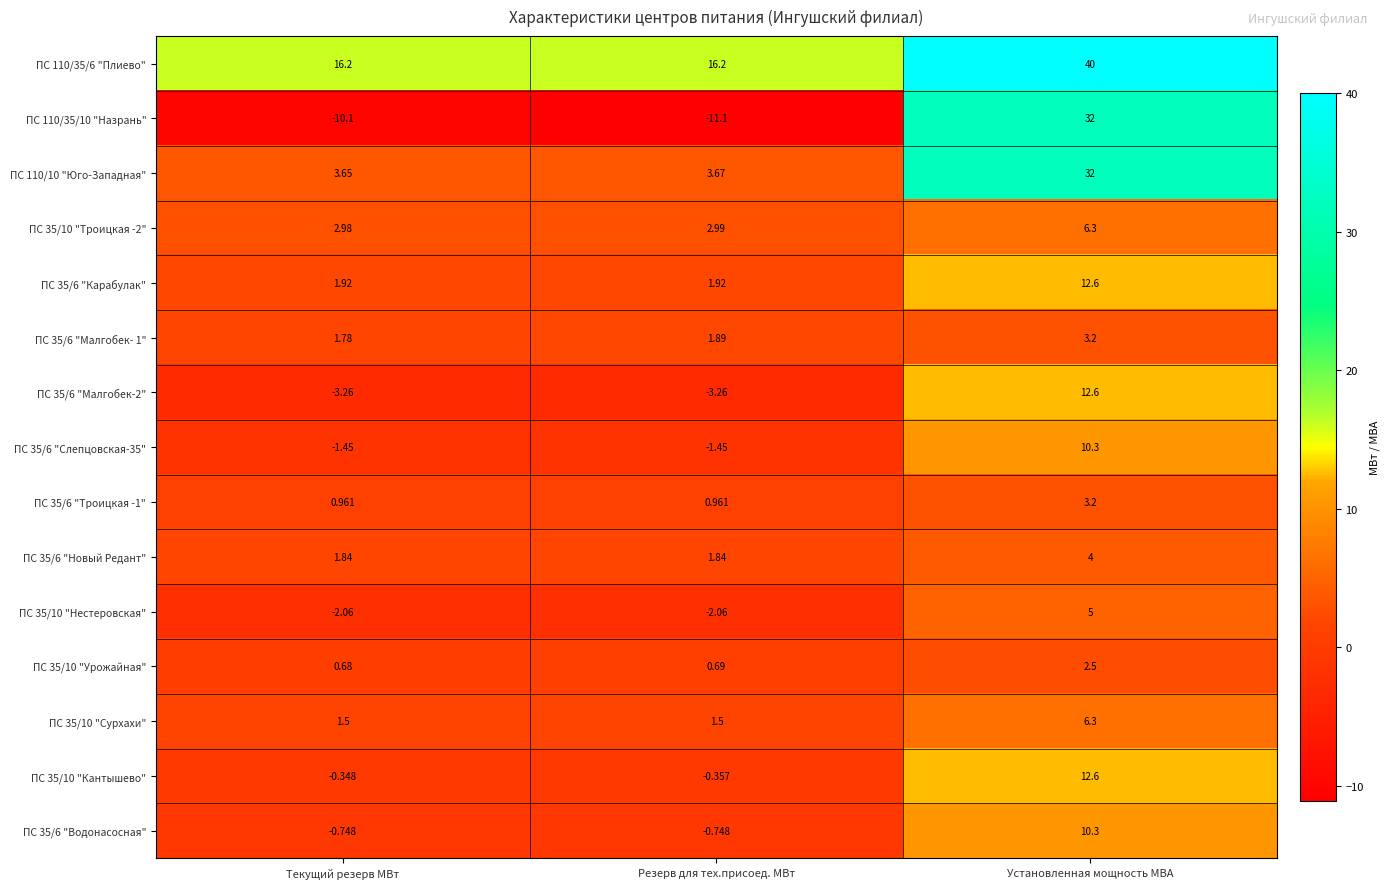

Between Резерв для тех.присоед. МВт and Установленная мощность МВА, which series saw the biggest shift?

ПС 110/35/10 "Назрань"